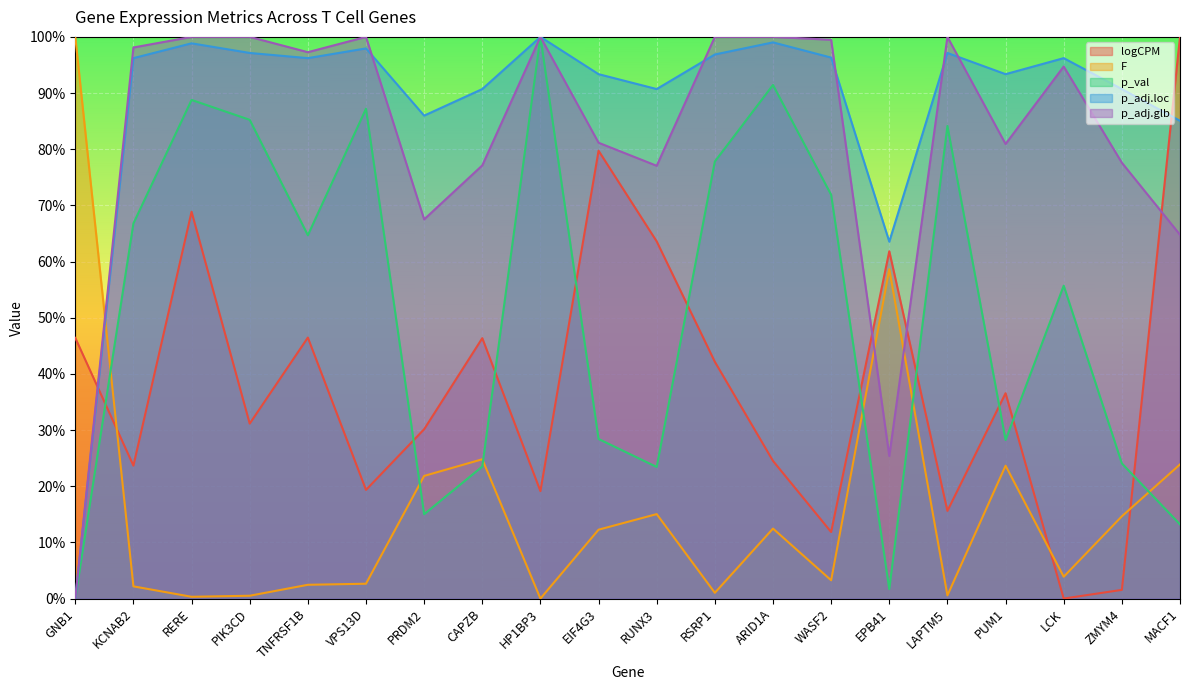

How many values in the logCPM series exceed 0?

19